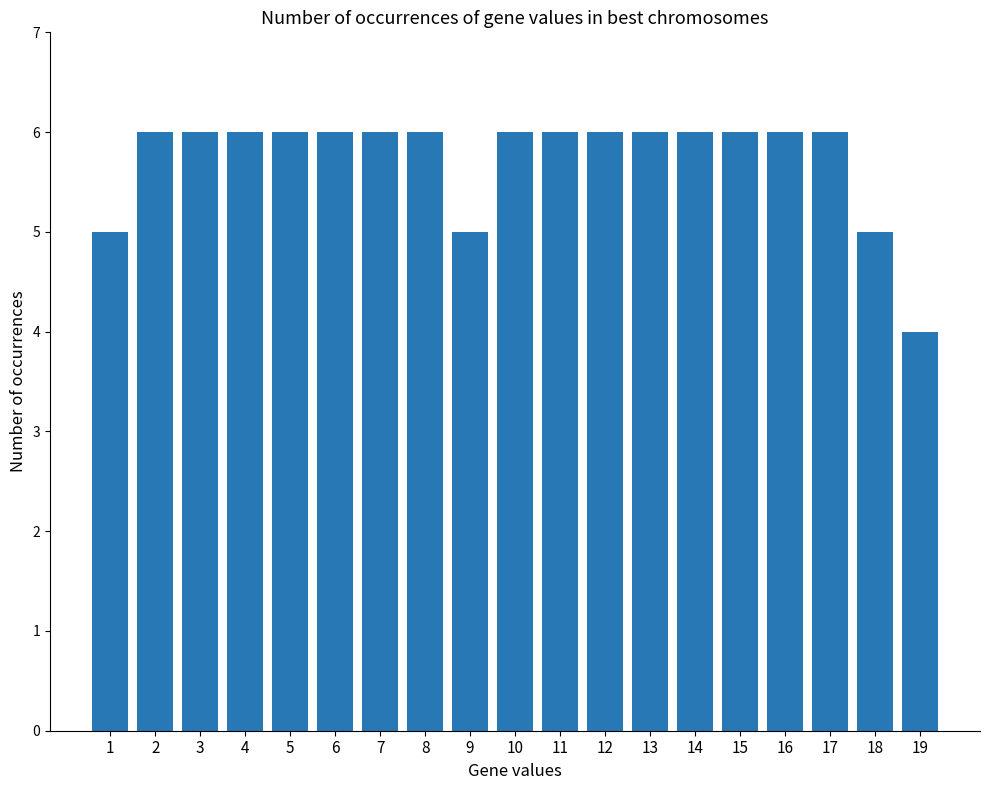

What is the maximum value shown in the chart?

6